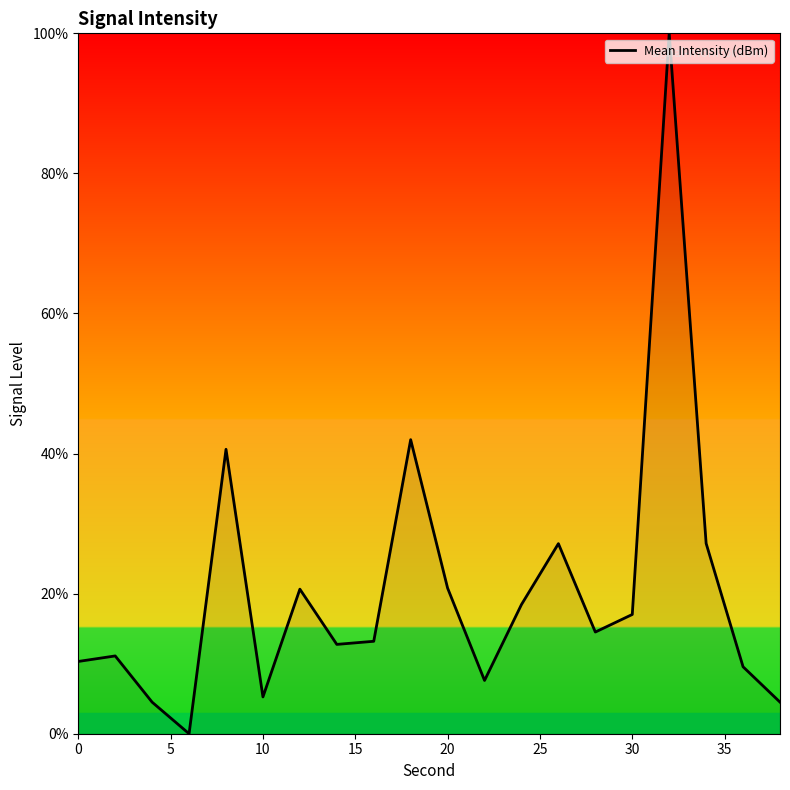

What is the difference between the maximum and minimum values?

100.0